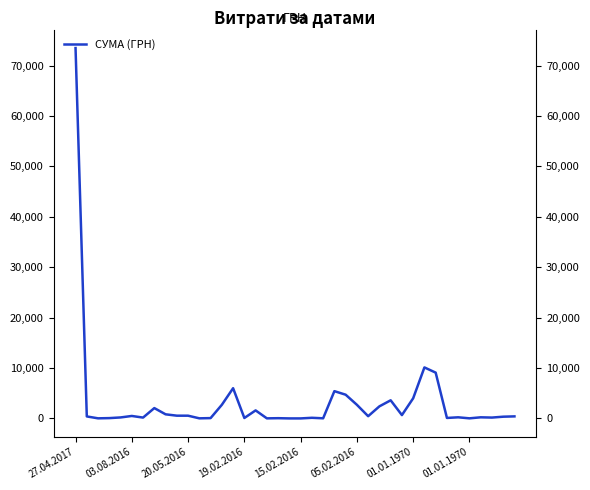

The chart shows a value of 343.6 at 03.08.2016. True or false?

False